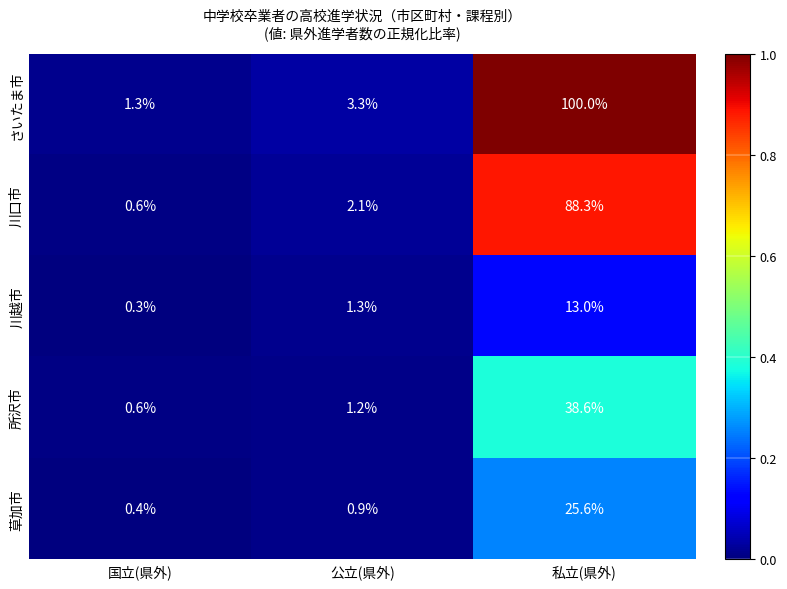

Count the number of data series in this chart.

5